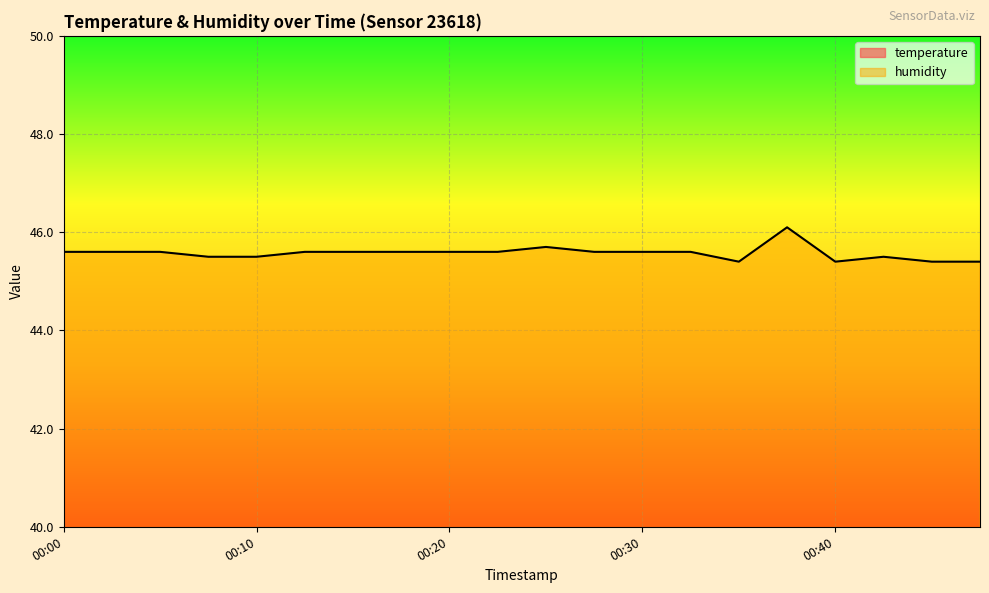

Is this an area chart (filled region under the line)?

No